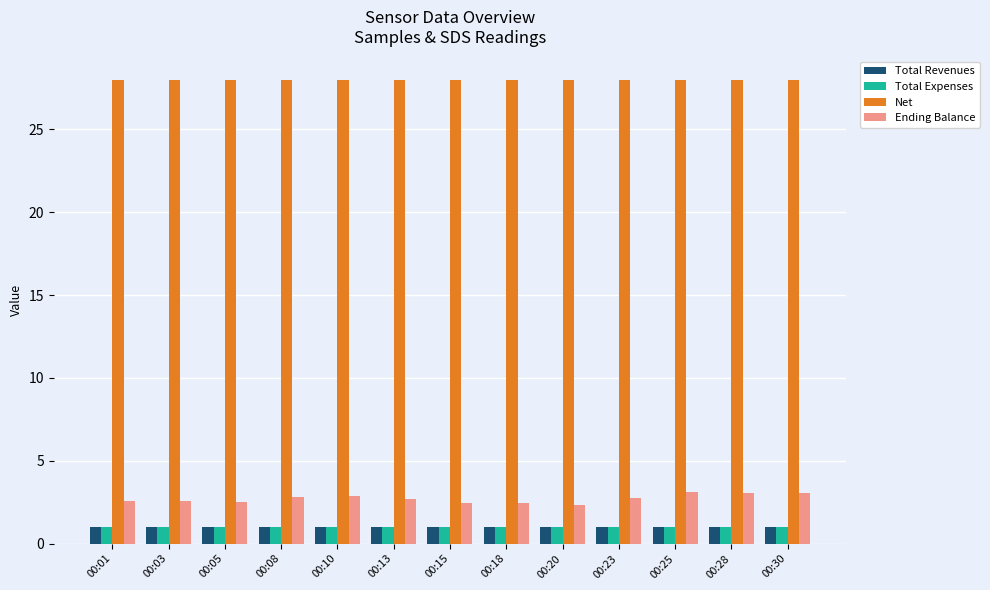

At how many categories does at least one series exceed 3?

13